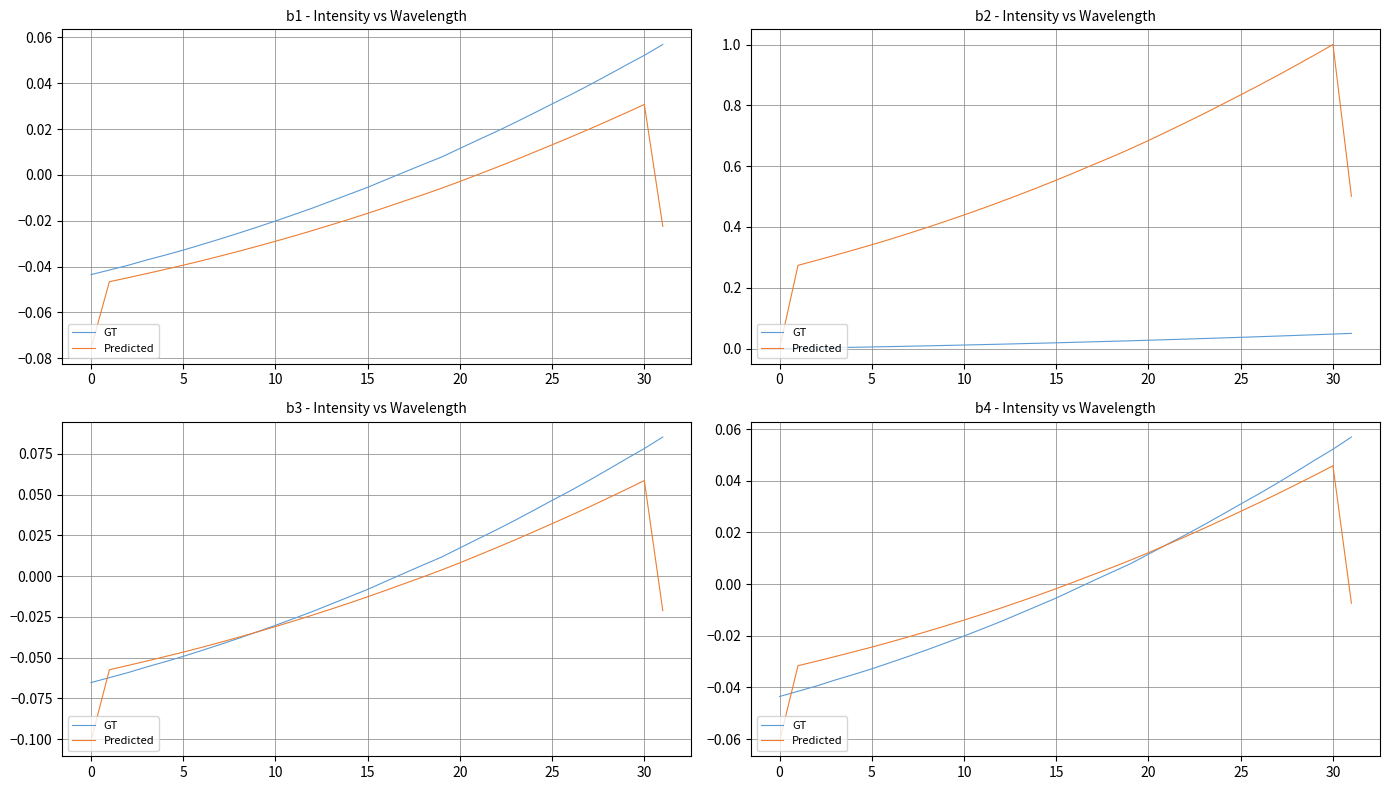

At how many categories does at least one series exceed 0?

16